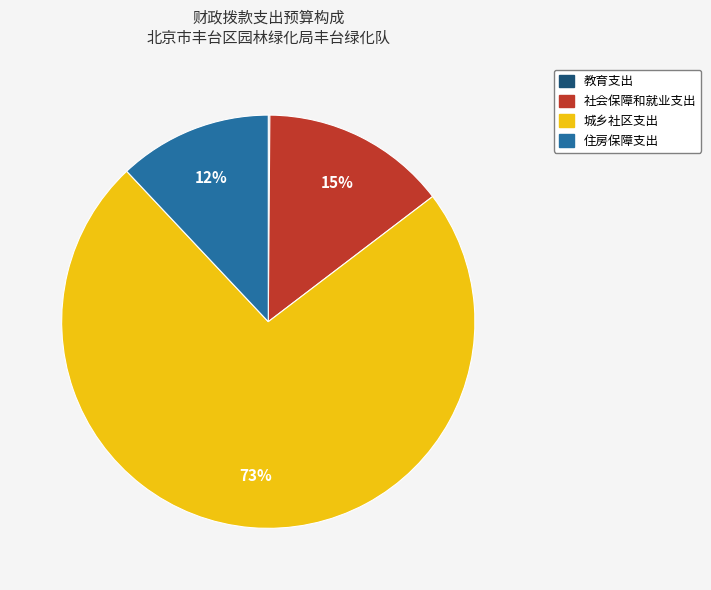

Do 社会保障和就业支出 and 住房保障支出 together represent more than half of the pie?

No